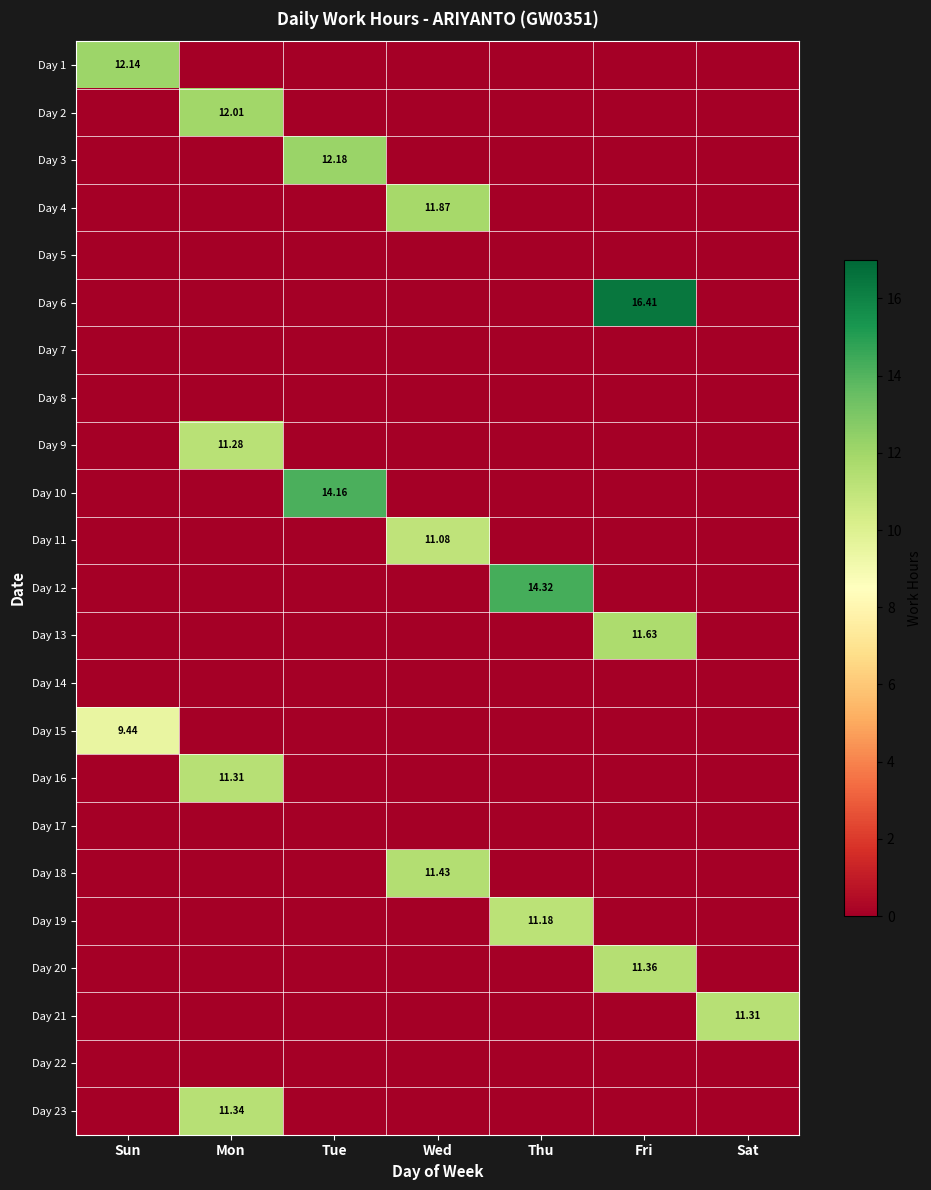

Rank the series by their maximum value, from lowest to highest.

Day 5, Day 7, Day 8, Day 14, Day 17, Day 22, Day 15, Day 11, Day 19, Day 9, Day 16, Day 21, Day 23, Day 20, Day 18, Day 13, Day 4, Day 2, Day 1, Day 3, Day 10, Day 12, Day 6